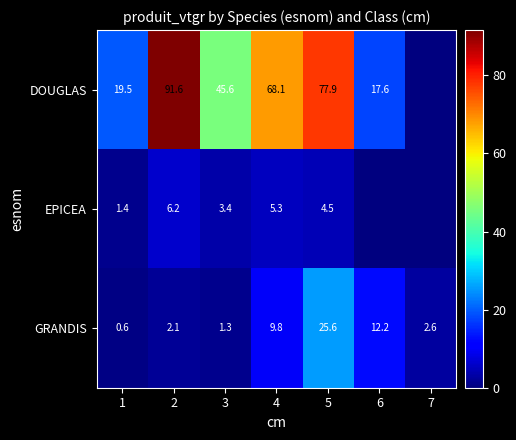

What is the spread (max minus min) of values at 1?

18.9